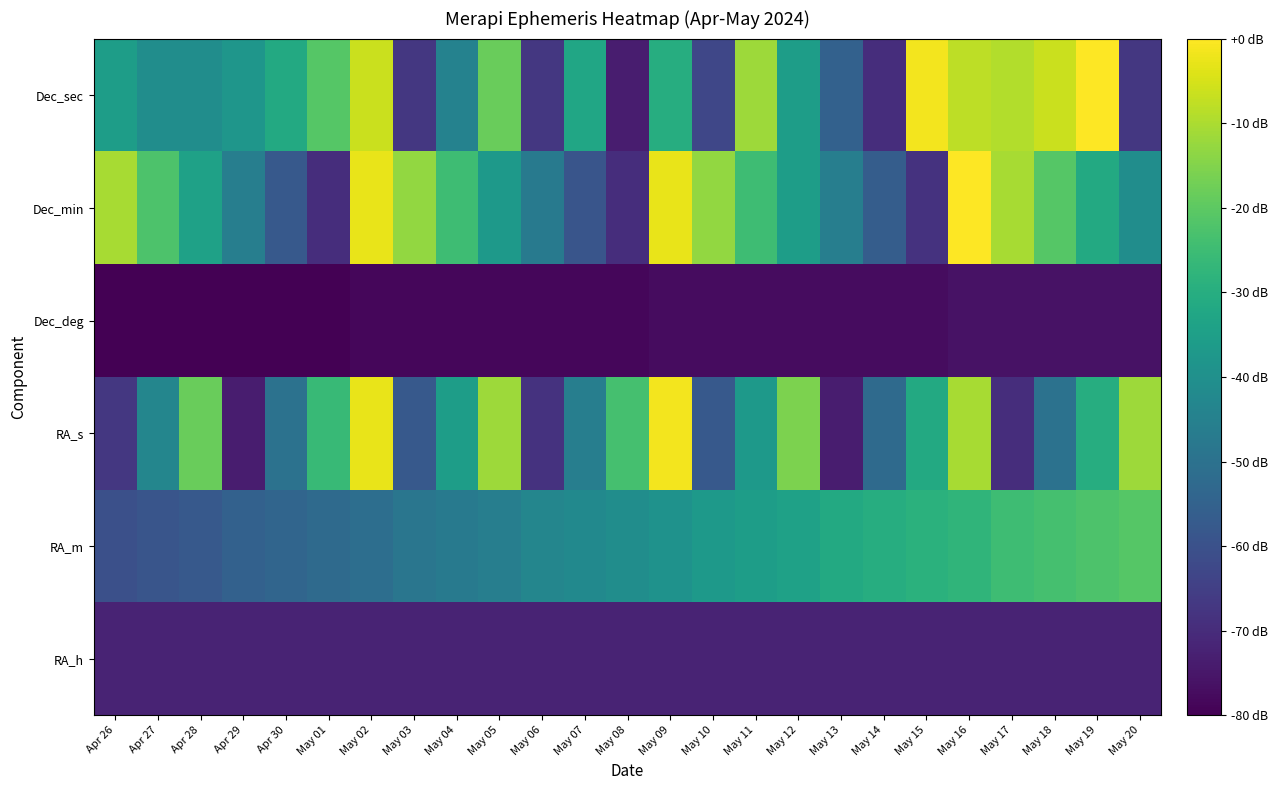

At which category is the sum across all series the highest?

May 16